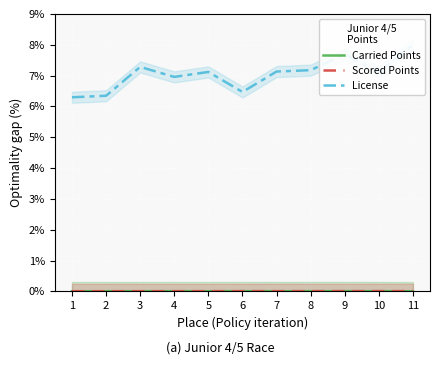

At how many categories does at least one series exceed 0?

11